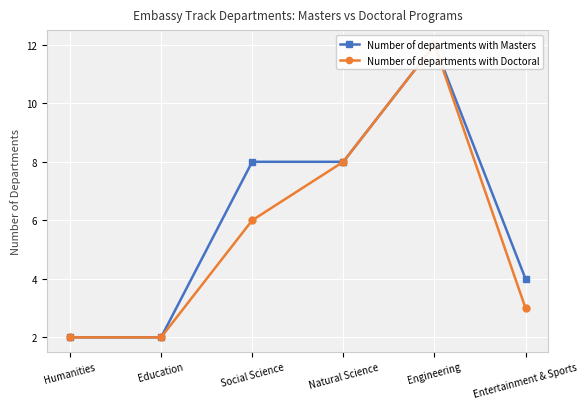

True or false: Number of departments with Doctoral has more than 2 points higher than both neighbors.

False